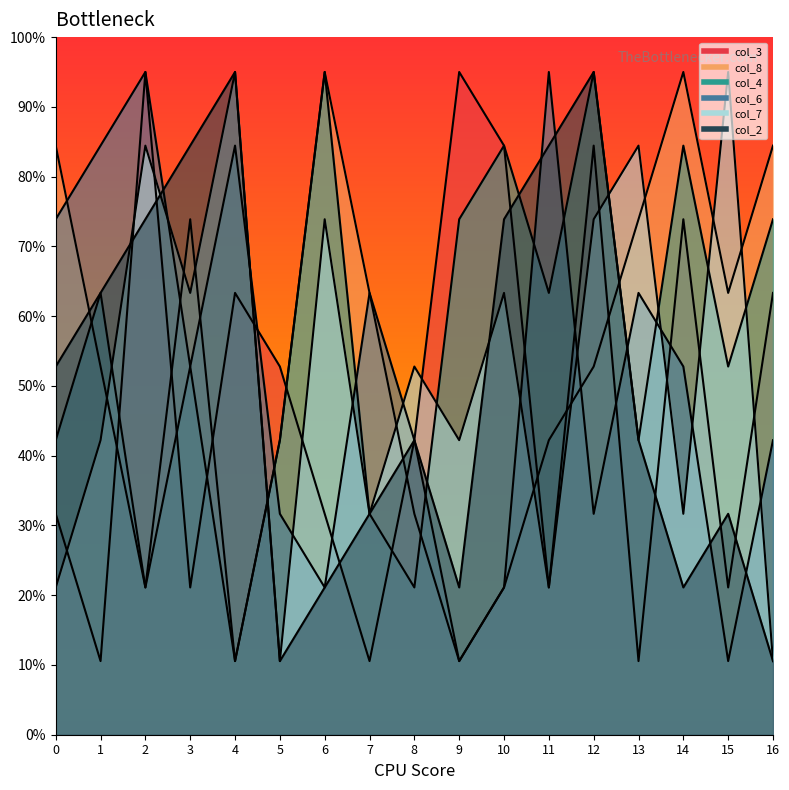

Between 10 and 12, which series saw the biggest shift?

col_8